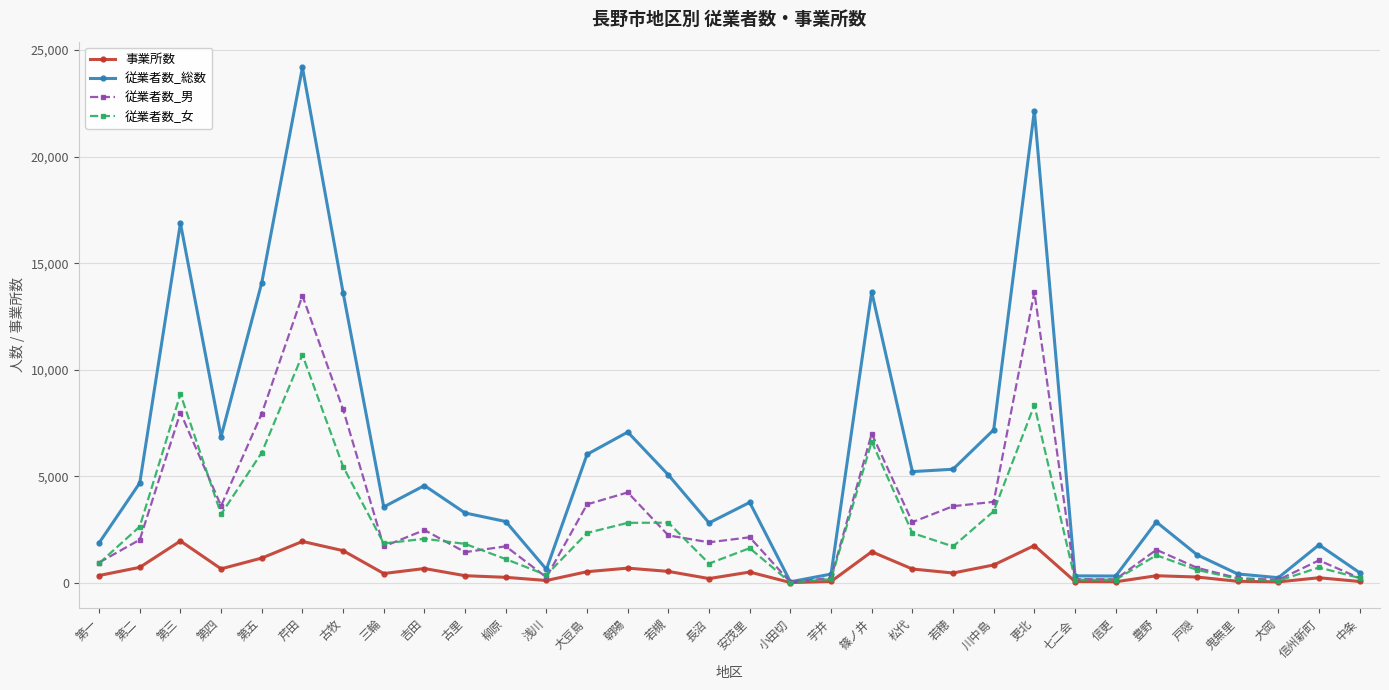

What position from the right is 第五?

28